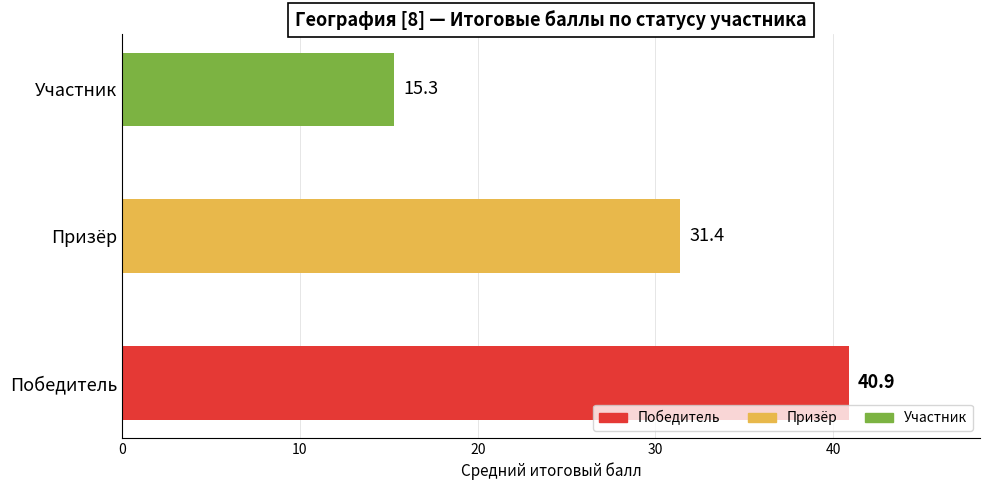

List the labels in order of value, largest first.

Победитель, Призёр, Участник